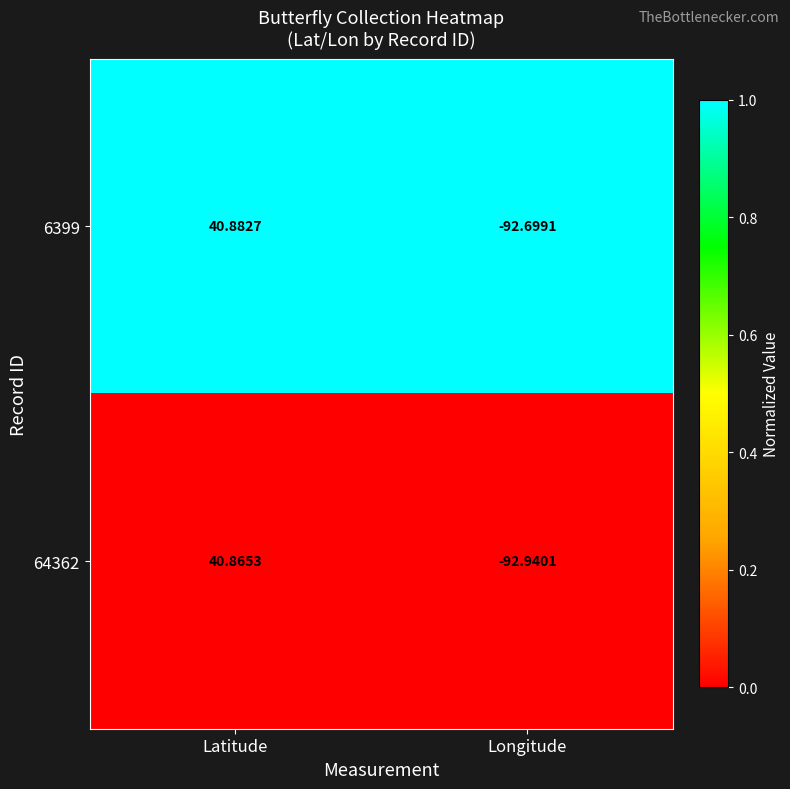

At which category does the chart reach its minimum across all series?

Longitude